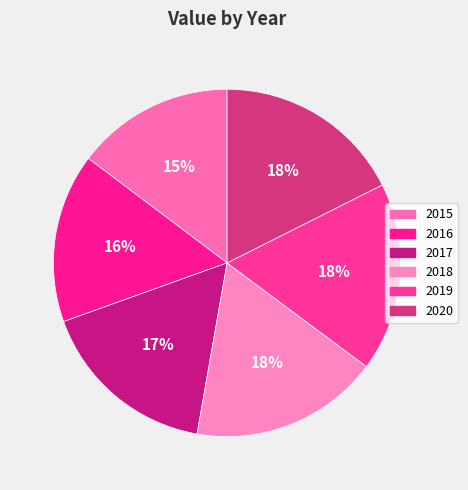

Is it true that 2015 is 15% of the pie?

True